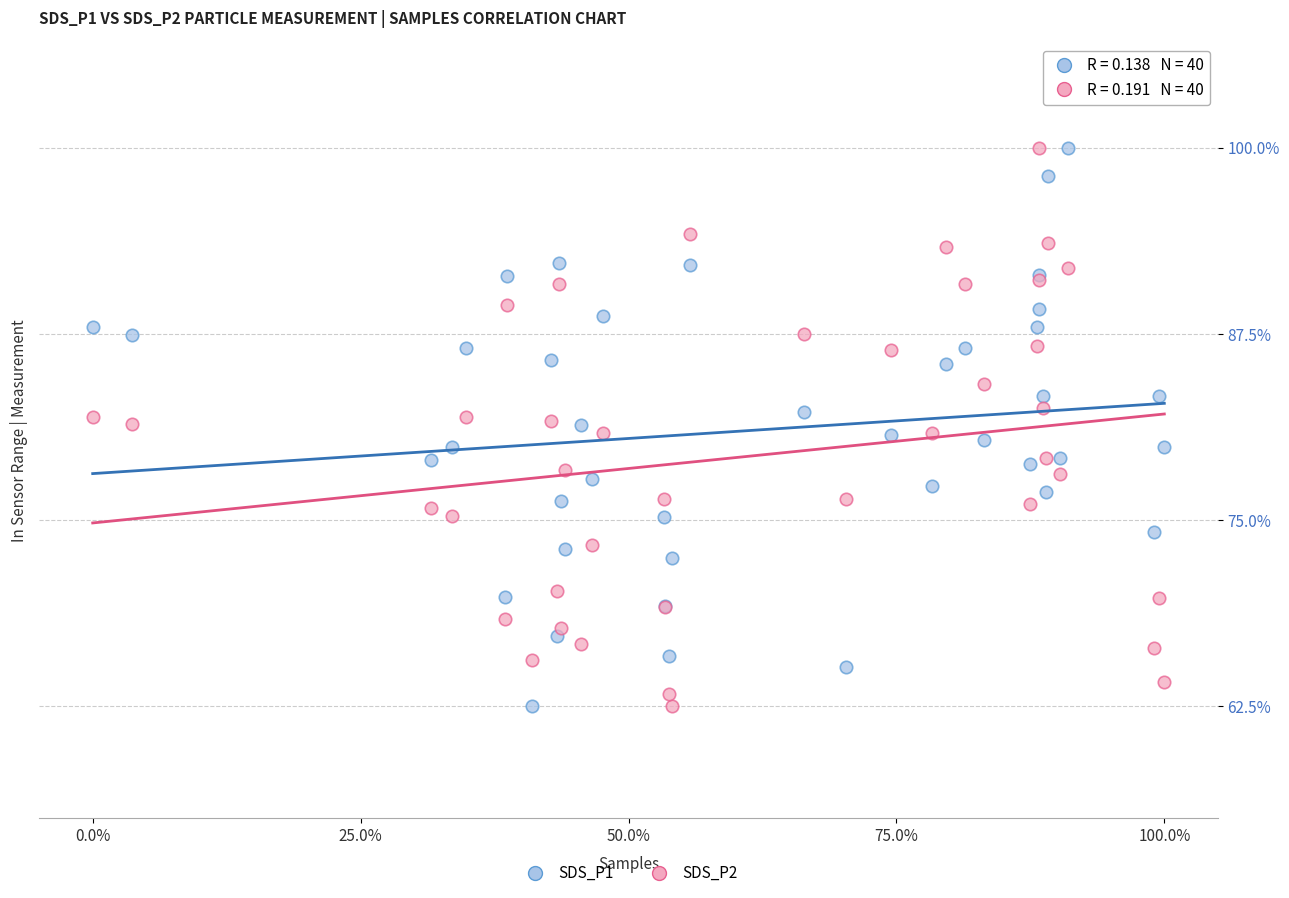

What is the X range (max minus min) for the scatter plot?

1.0